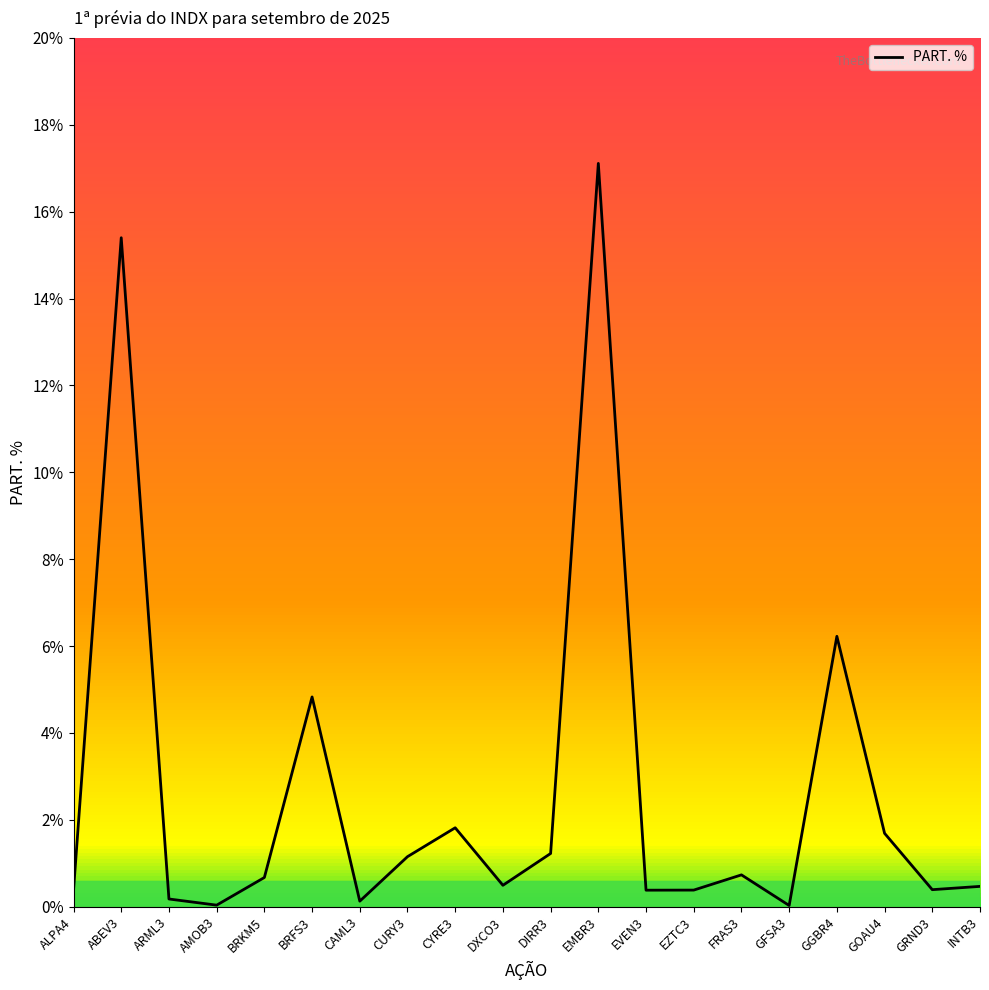

What is the average value?

2.7